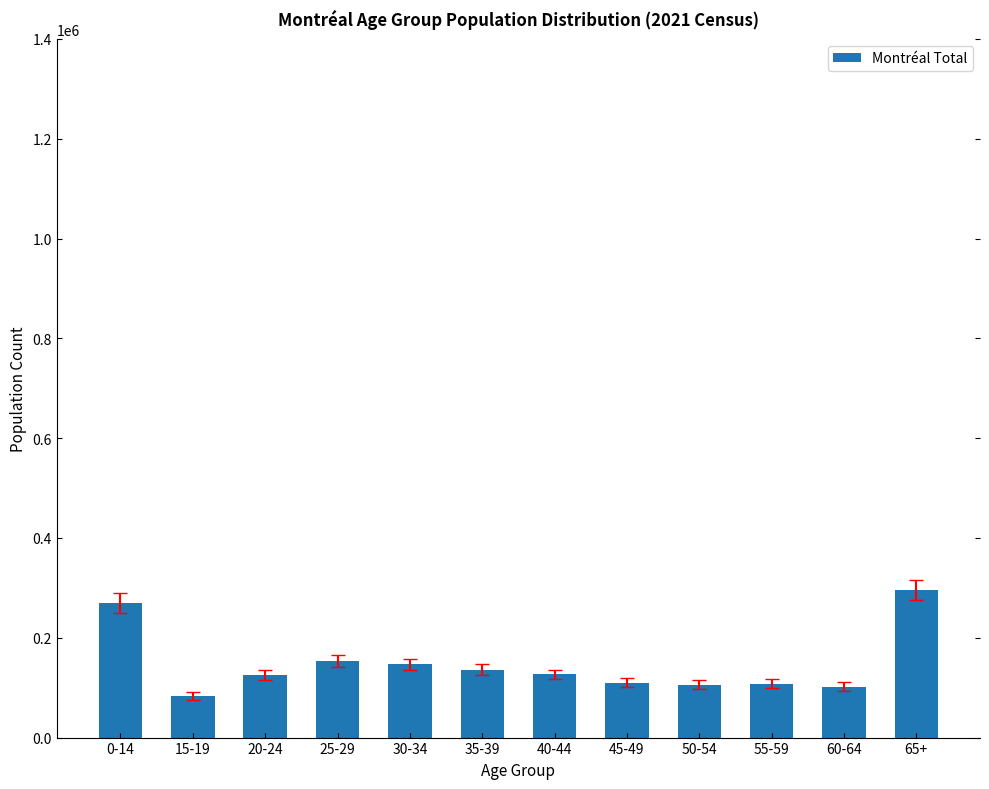

What is the difference between the maximum and second lowest values?

193750